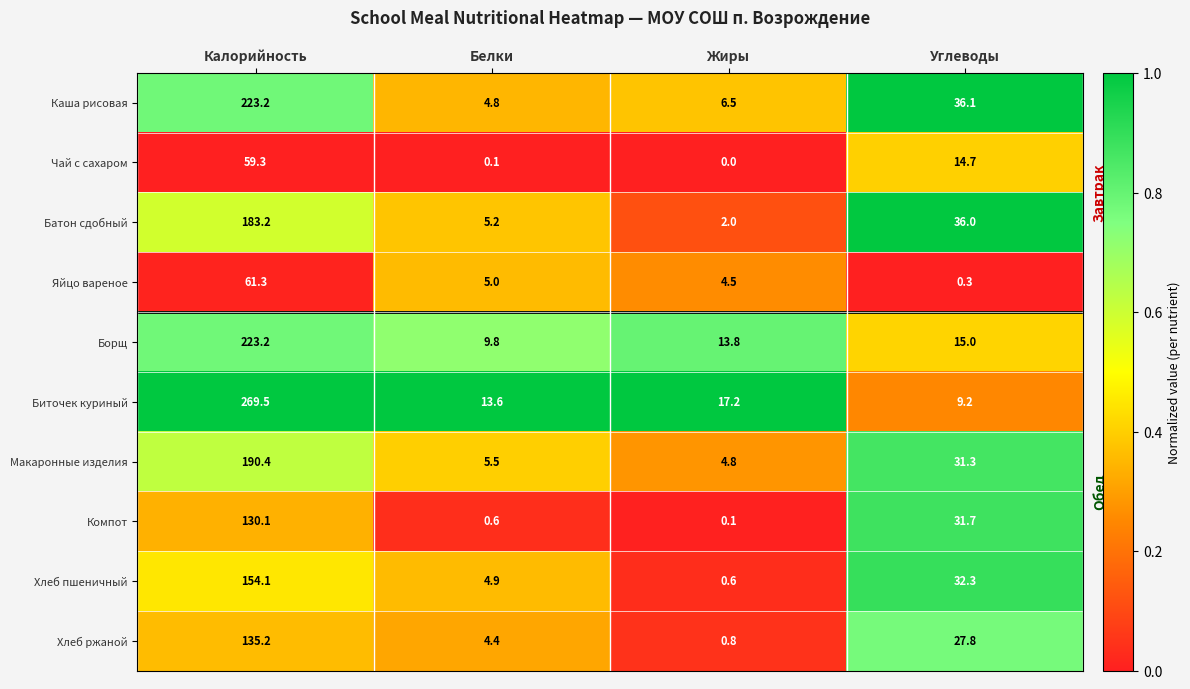

Count the number of categories in the chart.

4